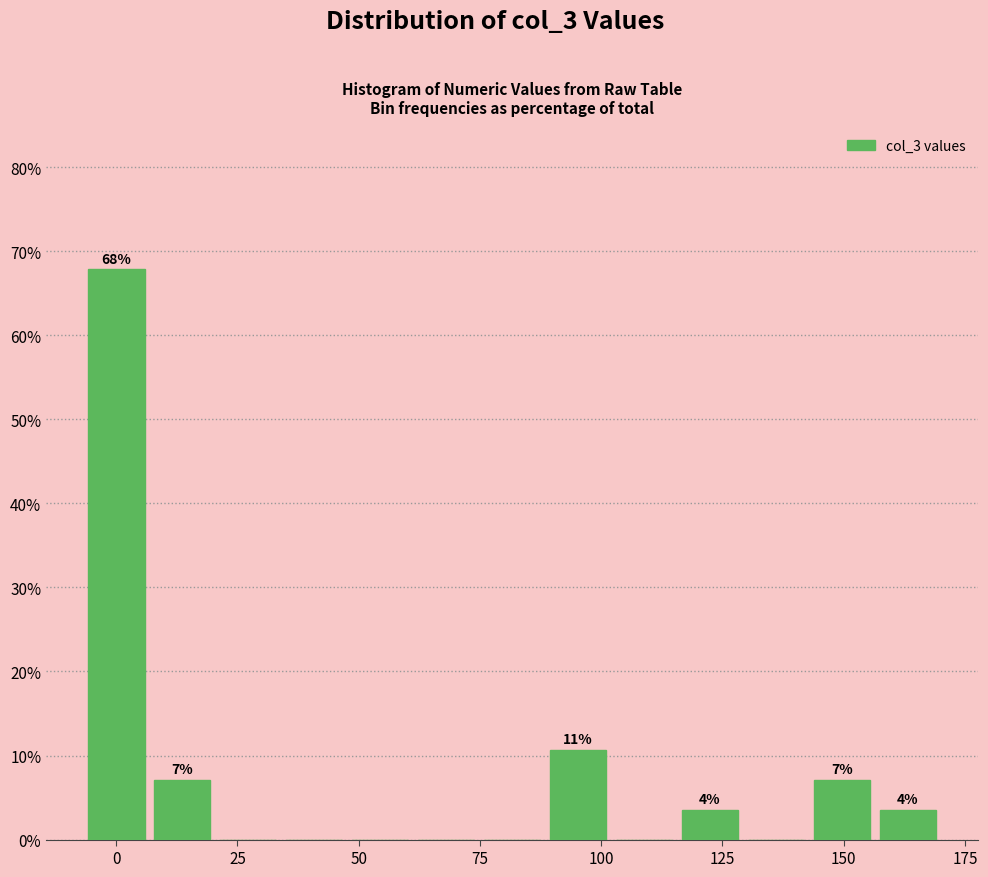

Read against the x-axis, roughly where is the centre of the tallest bar?

0